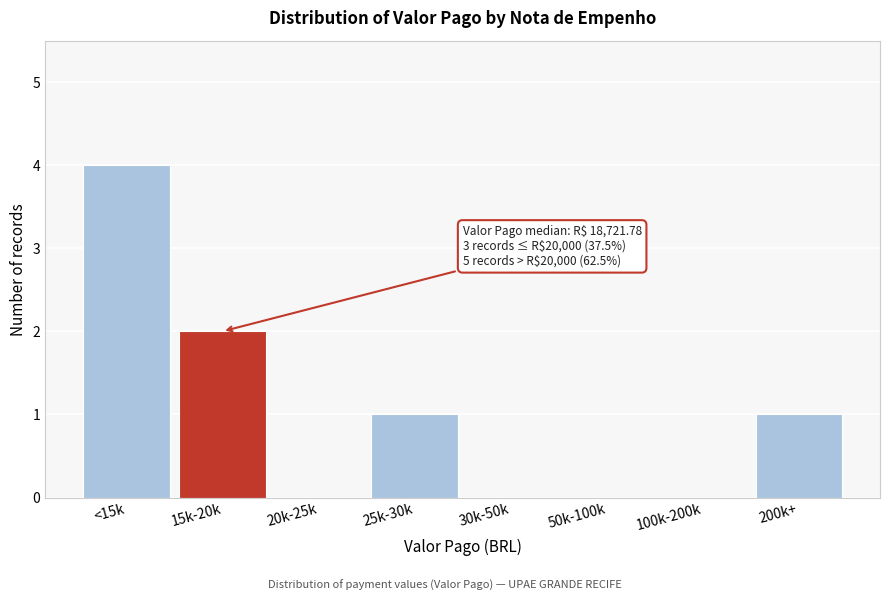

Reading left to right, list all the values displayed in this chart.

<15k=4	15k-20k=2	20k-25k=0	25k-30k=1	30k-50k=0	50k-100k=0	100k-200k=0	200k+=1